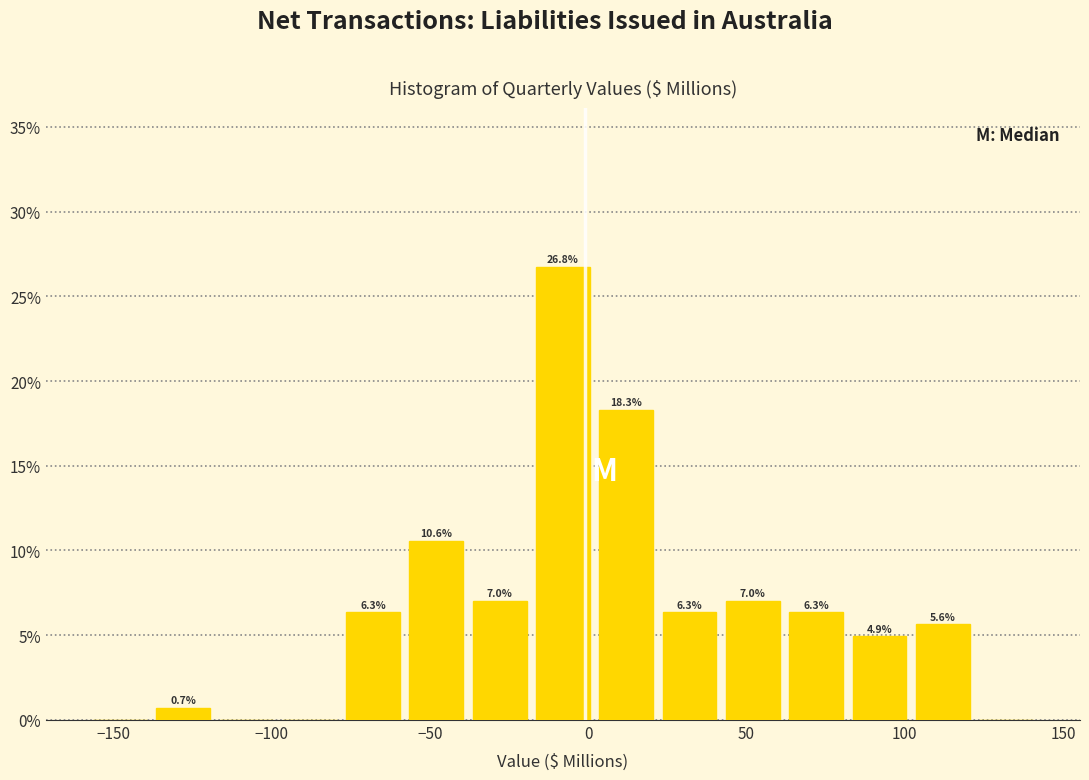

Over which range of the x-axis is the bar tallest?

-18 to 2